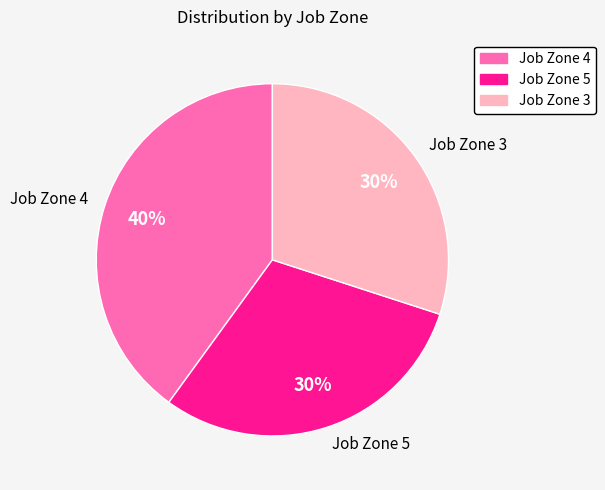

To the nearest percent, what is the average slice percentage?

33%